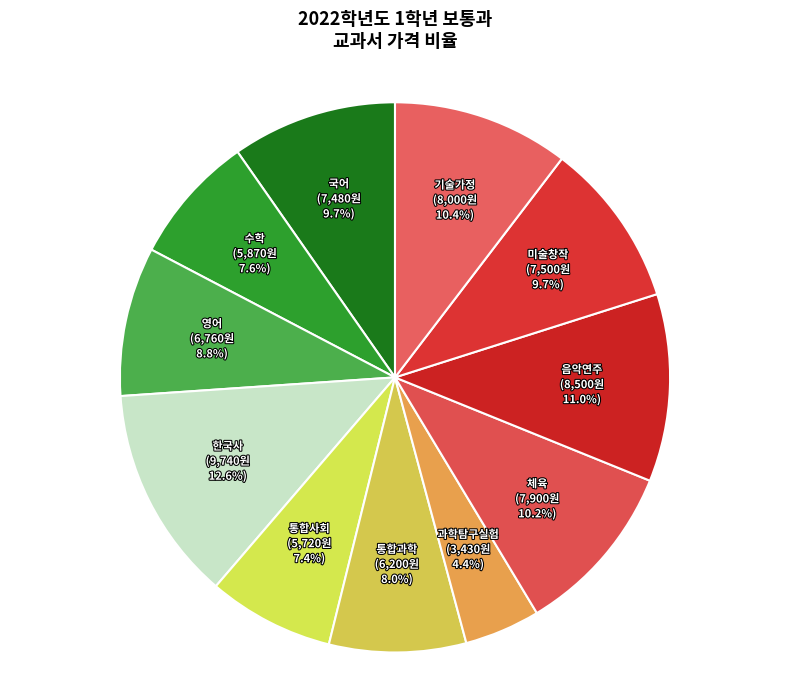

To the nearest percent, what is the difference between the largest and smallest slice percentages?

8%